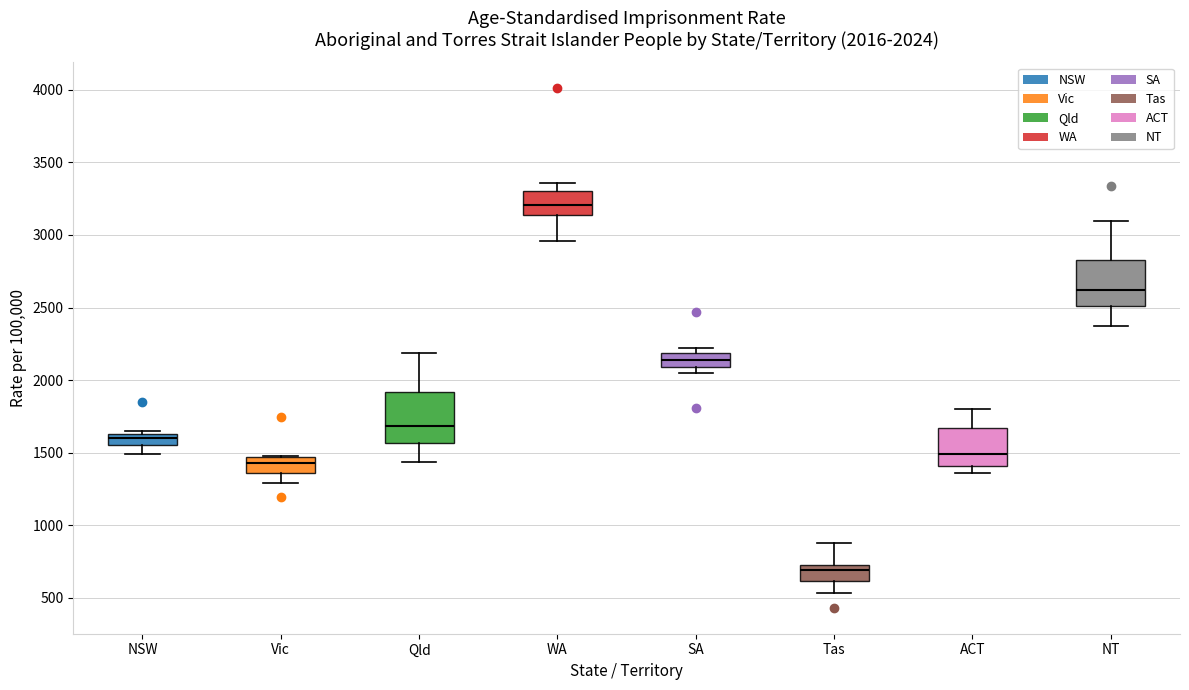

Which box's median line is the lowest?

Tas